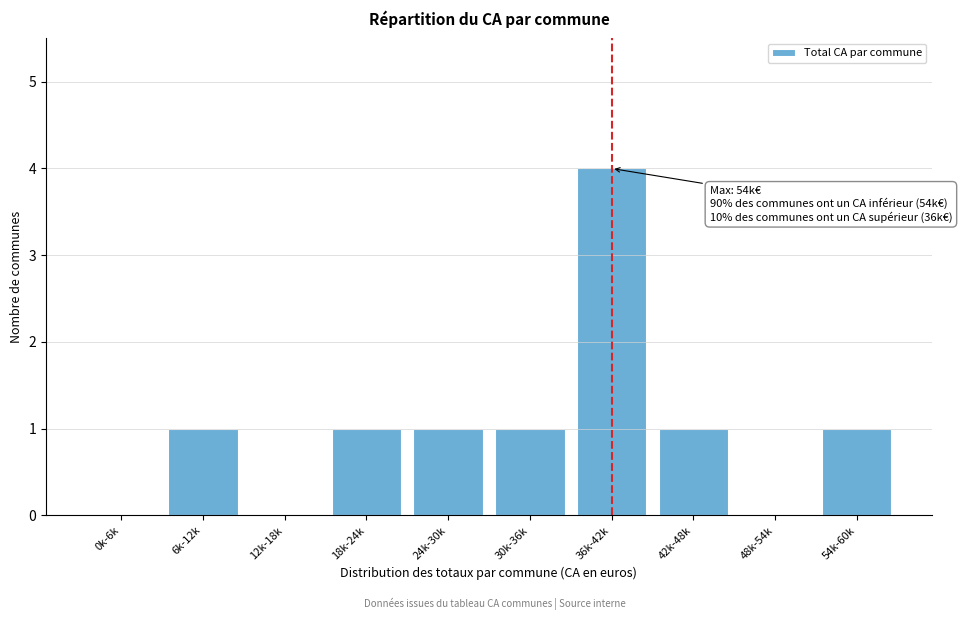

Reading left to right, list all the values displayed in this chart.

0k-6k=0	6k-12k=1	12k-18k=0	18k-24k=1	24k-30k=1	30k-36k=1	36k-42k=4	42k-48k=1	48k-54k=0	54k-60k=1